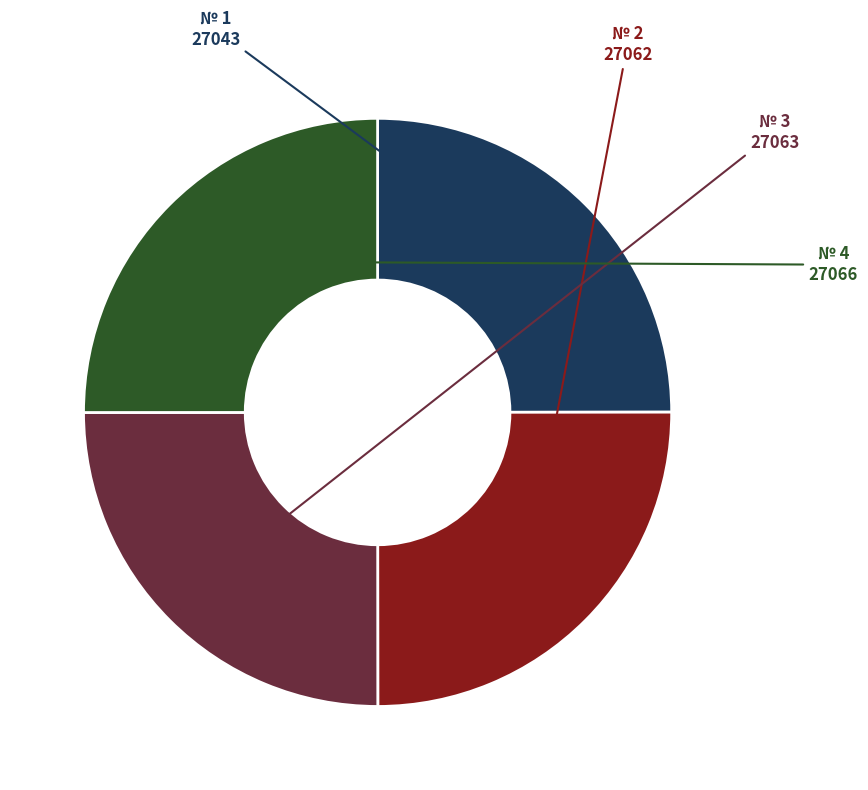

How many segments does this pie chart have?

4